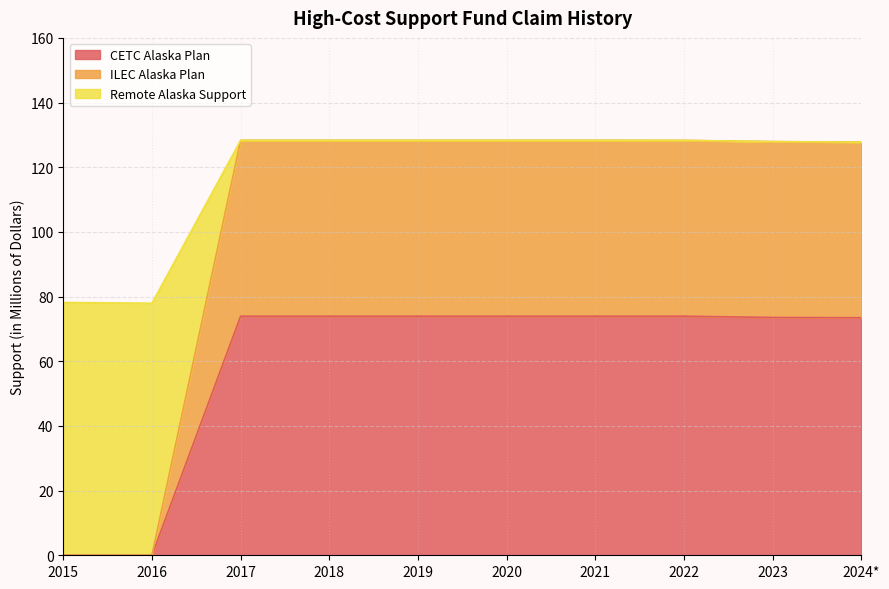

What is the total value across all series at 2024*?

127.8